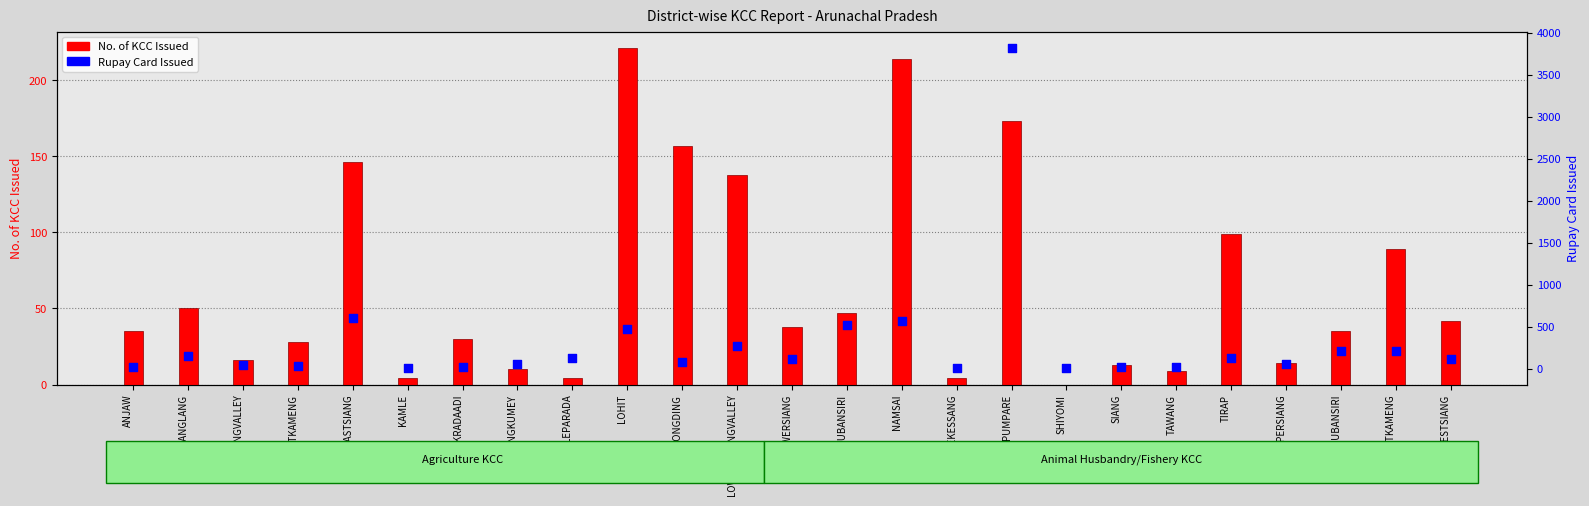

What is the total value across all series at LEPARADA?

127